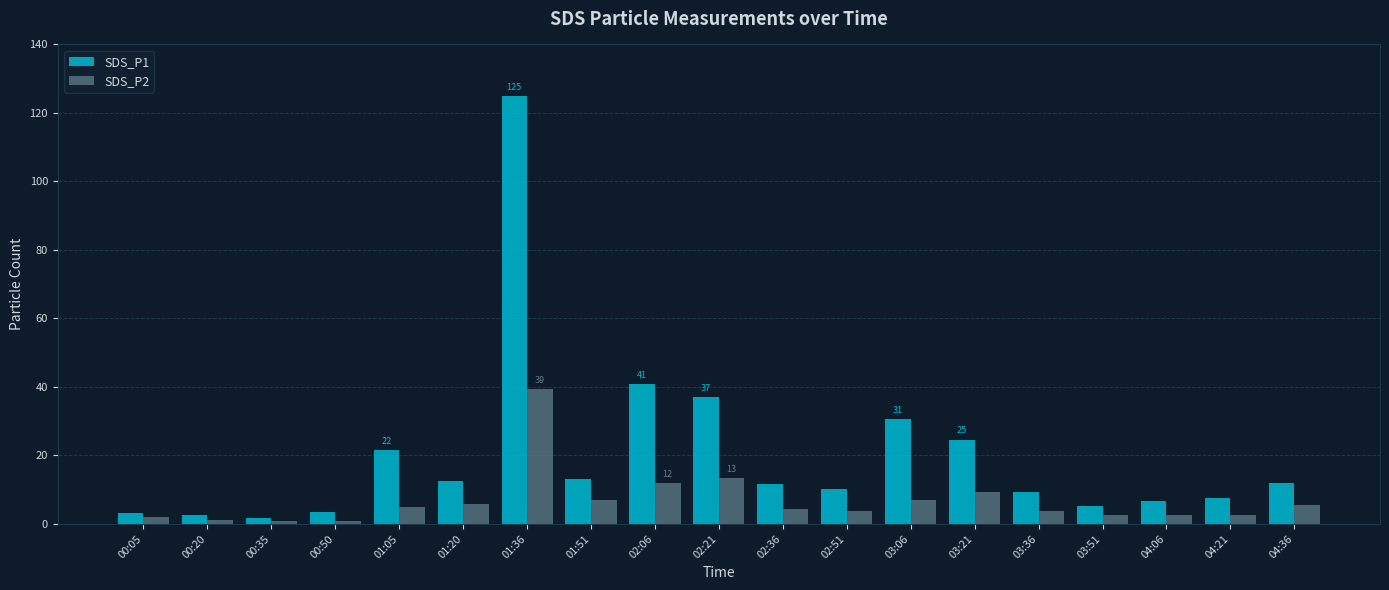

Between 00:50 and 02:06, which series saw the biggest shift?

SDS_P1